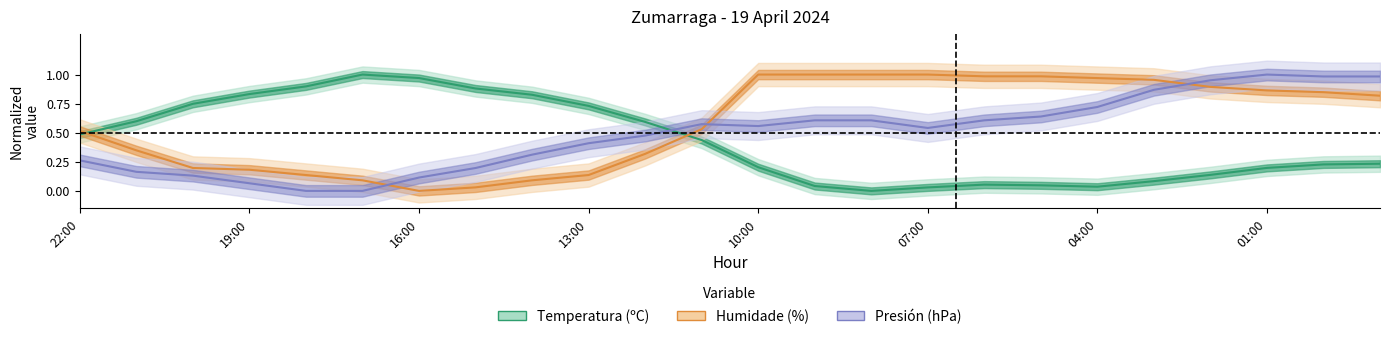

How many positive values does the Humidade (%) series have?

23